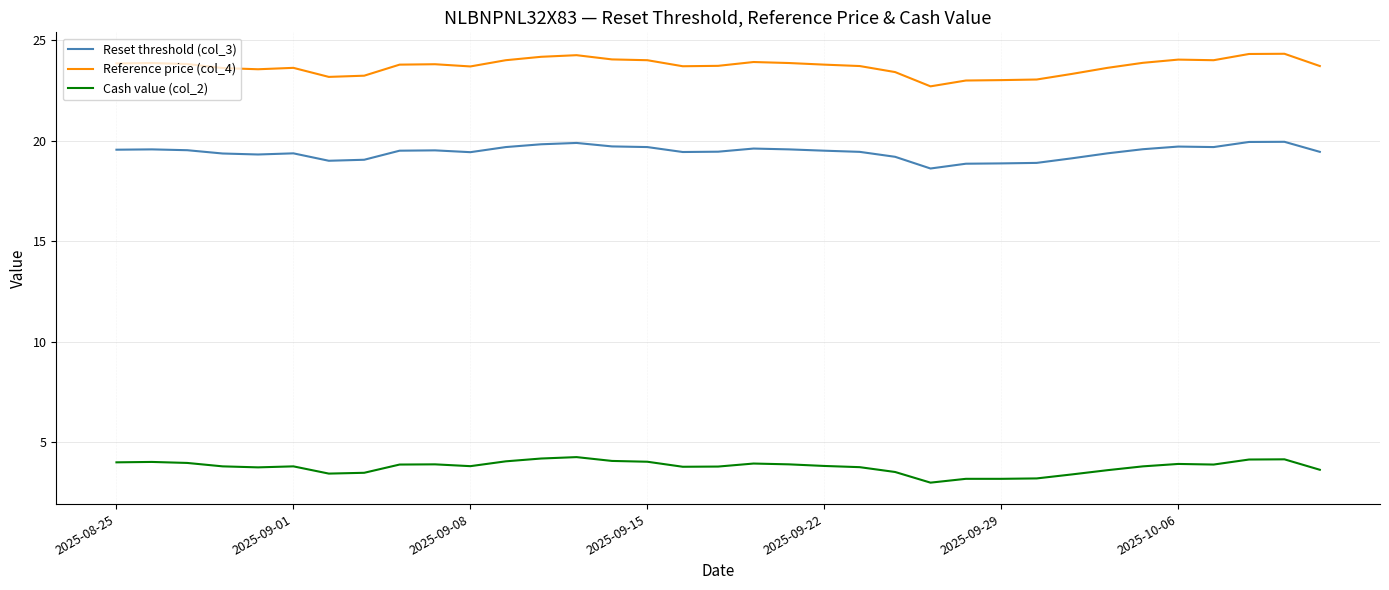

What is the difference between the maximum and minimum values in the Reset threshold (col_3) series?

1.3